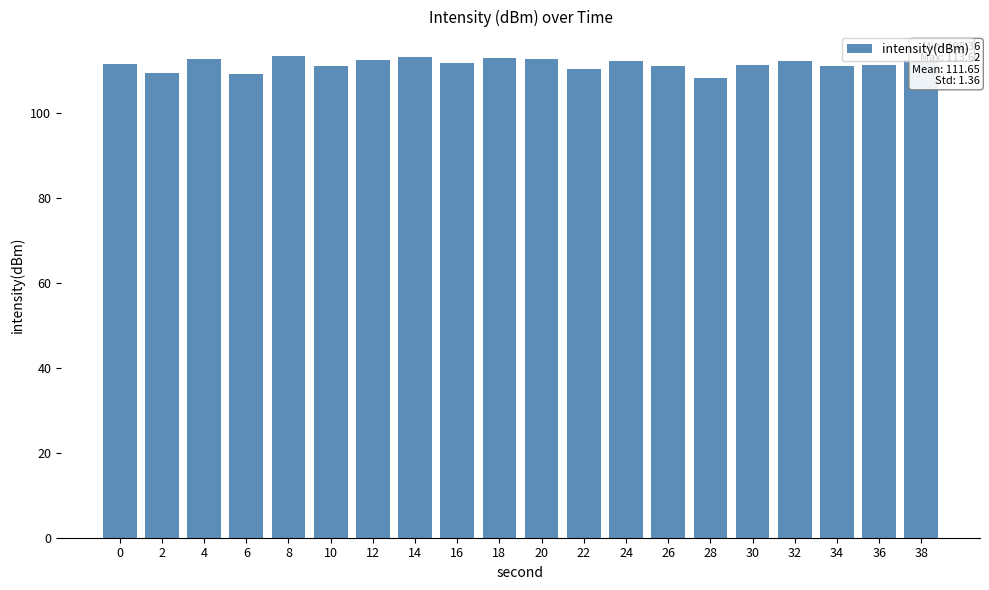

Approximately how many times larger is the value at 0 compared to 22?

1.0